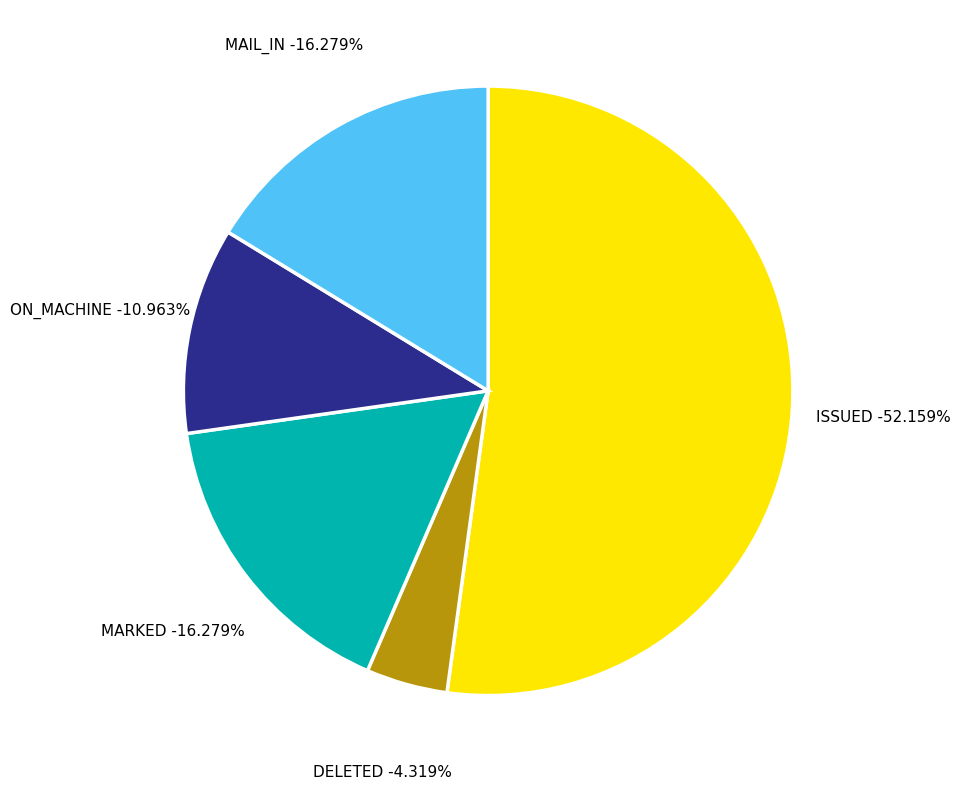

Is there any slice that represents more than half of the pie?

Yes